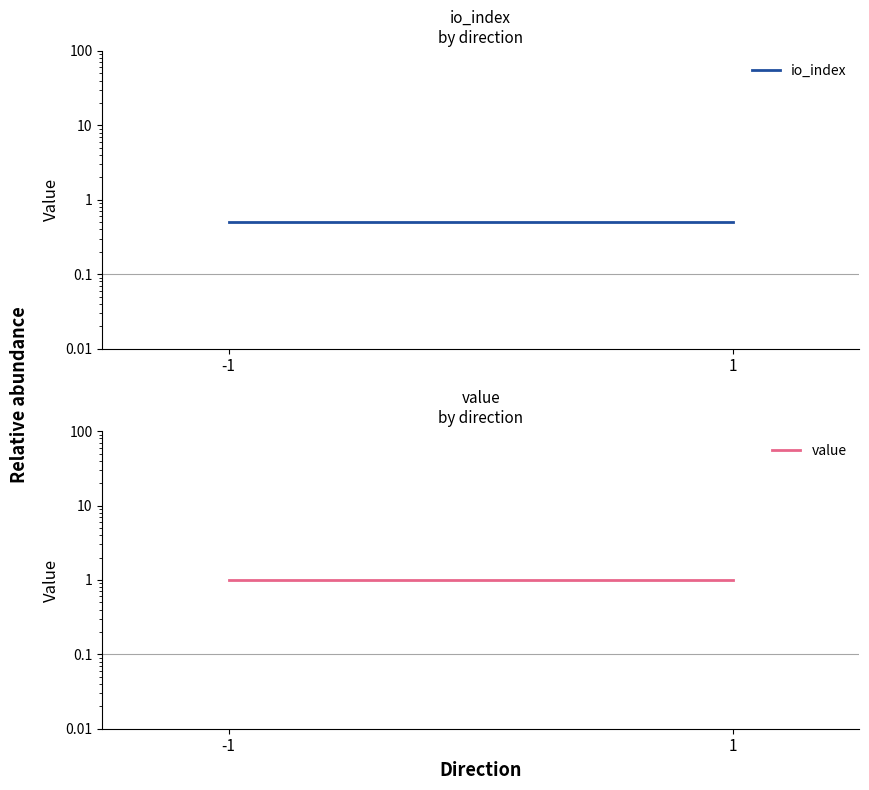

What is the difference between the highest and lowest values at -1?

0.5